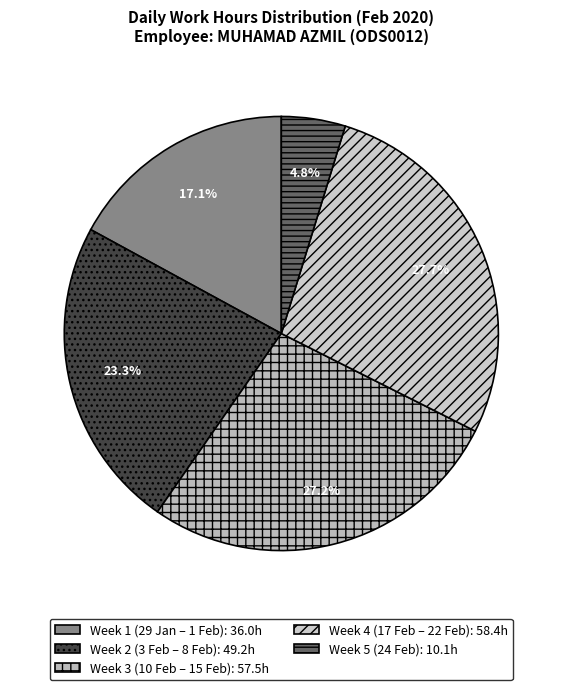

How many slices are in this pie chart?

5